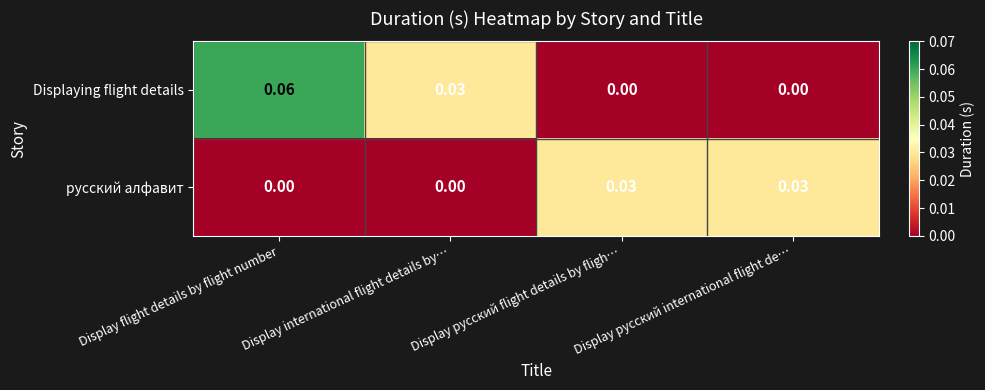

Is the value of русский алфавит at Display русский international flight de… greater than the value of Displaying flight details at Display flight details by flight number?

No